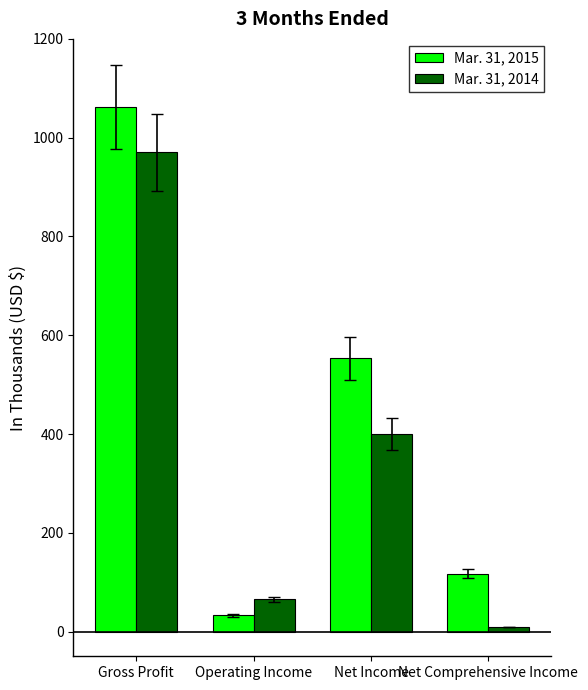

What is the average value of the Mar. 31, 2014 series?

361